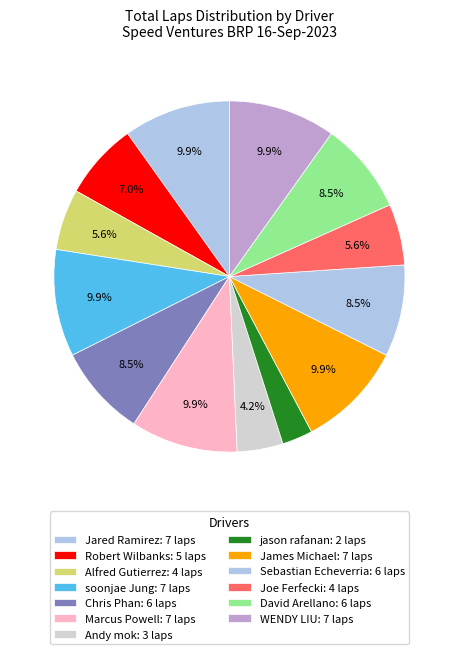

Does any single category account for the majority?

No